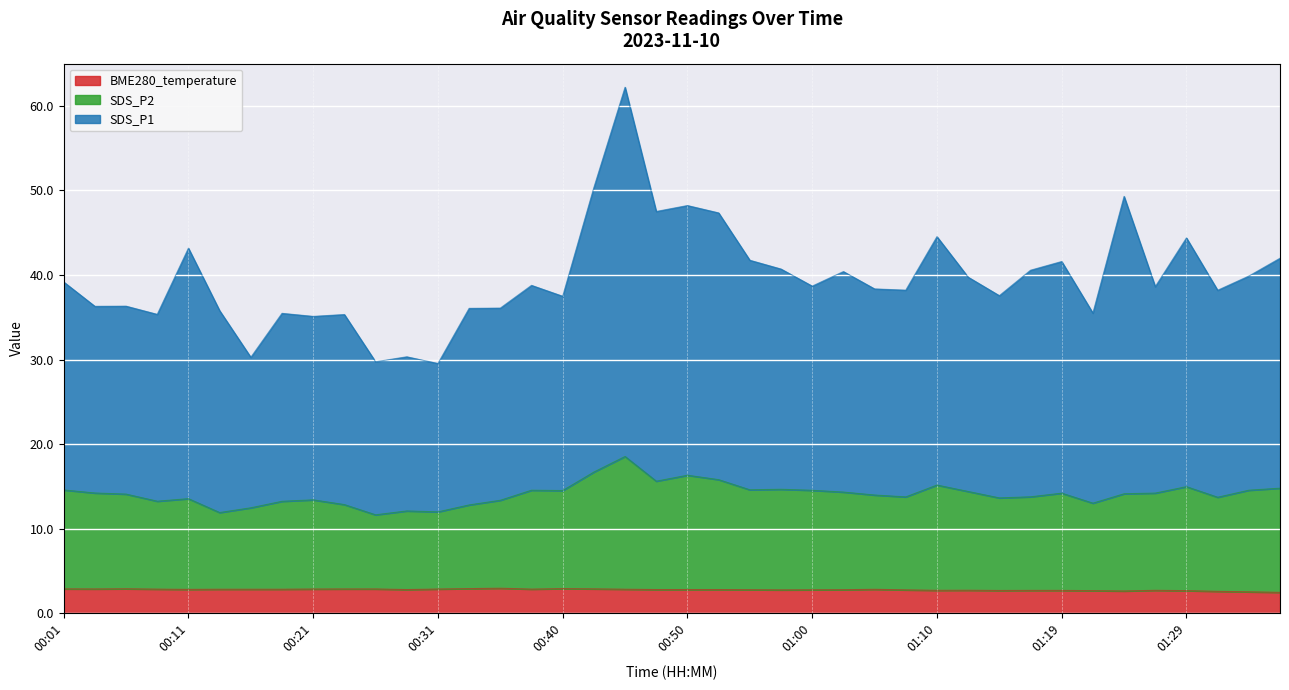

What are all the series names shown in the legend?

BME280_temperature, SDS_P2, SDS_P1